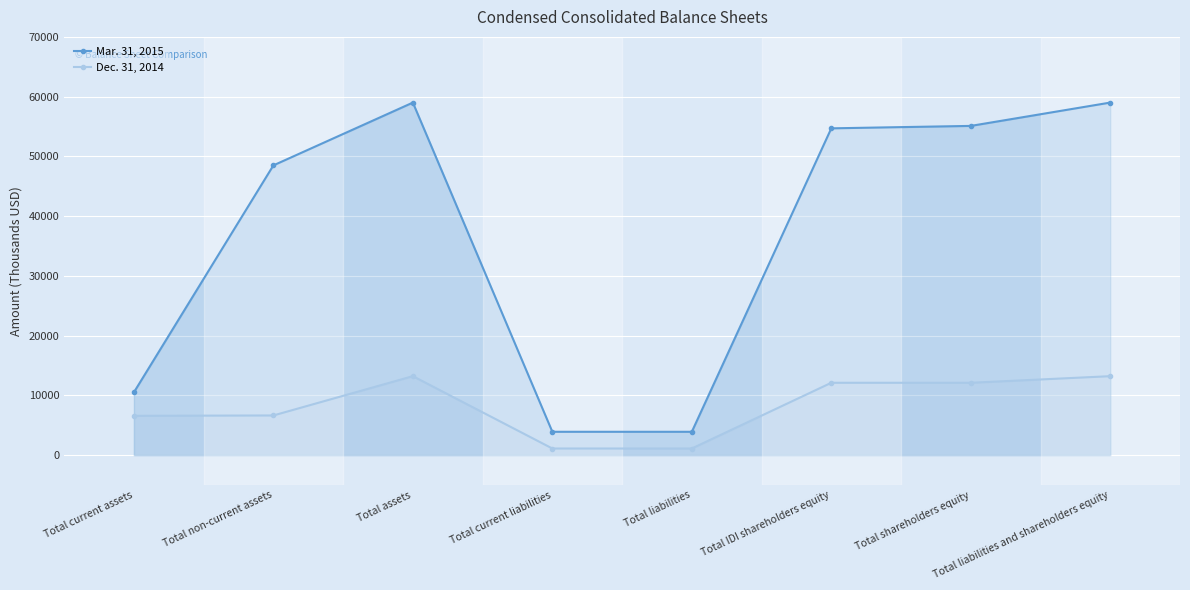

Count the number of data series in this chart.

2